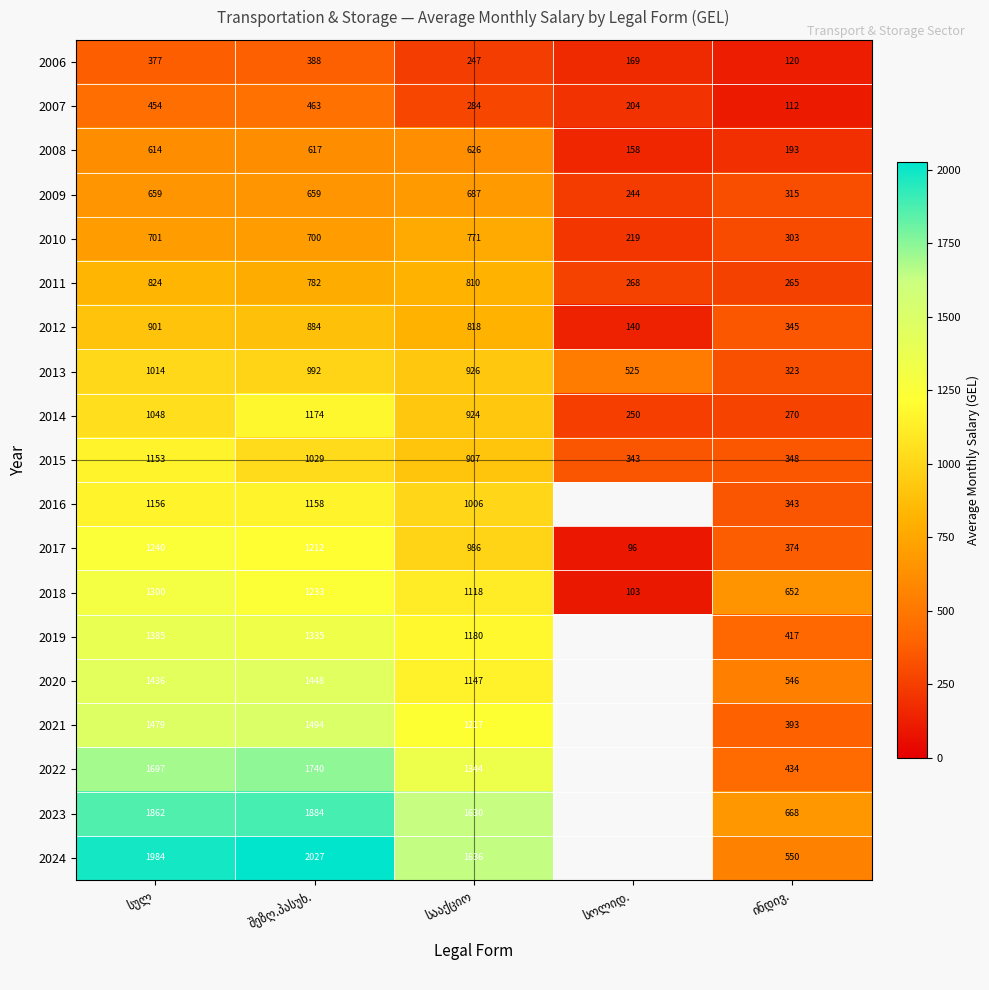

Is it true that 2014 equals 1619.3 at სააქციო?

False